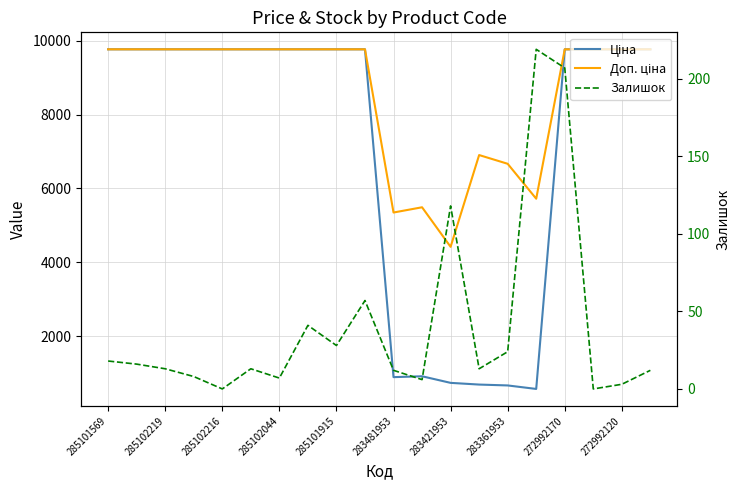

What is the total value across all series at 272992170?

19735.8